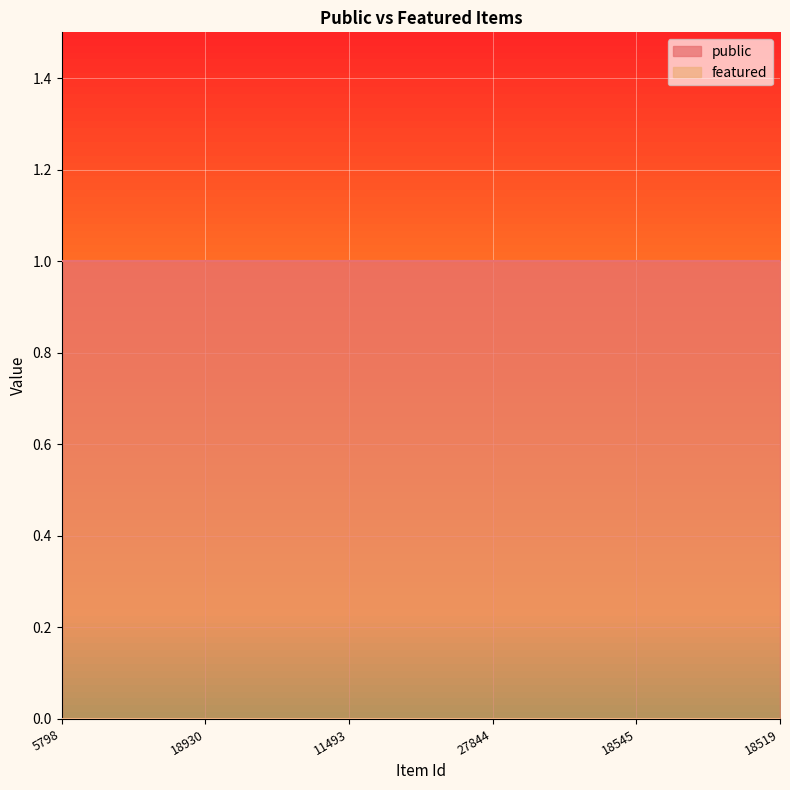

Does the chart display data point markers on the line(s)?

No